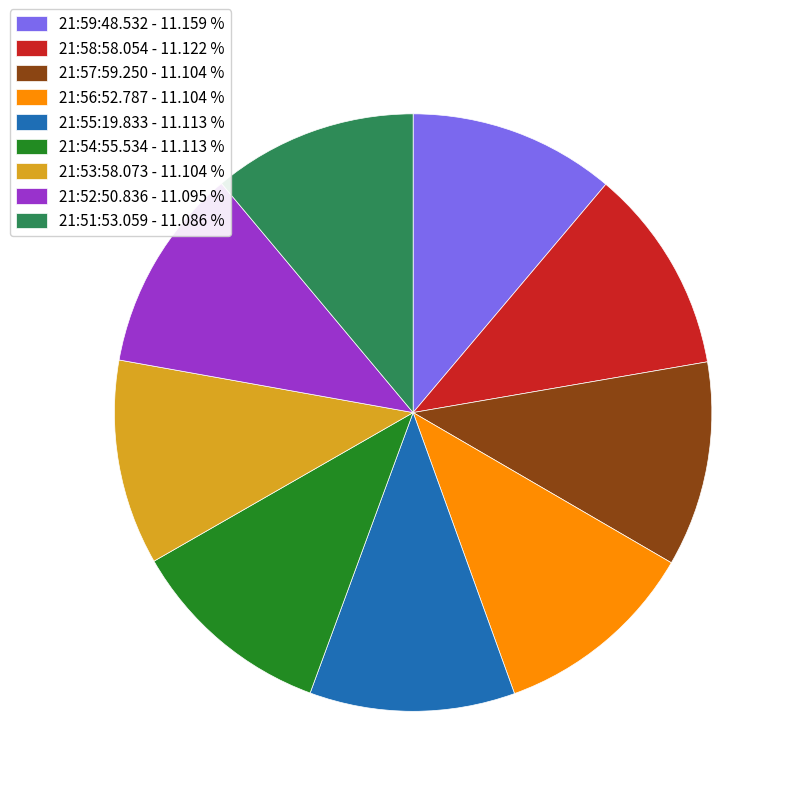

How many segments does this pie chart have?

9